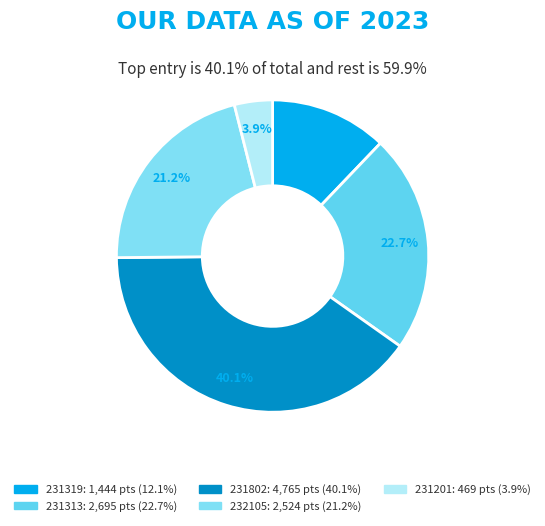

Do 231319 and 231802 together represent more than half of the pie?

Yes